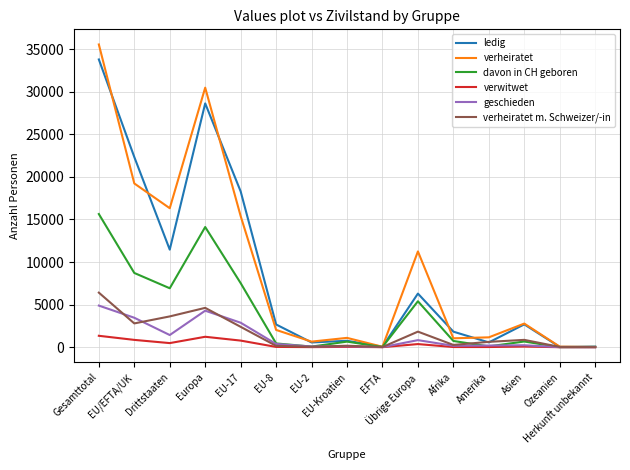

What is the difference between the davon in CH geboren values at EU/EFTA/UK and Afrika?

7986